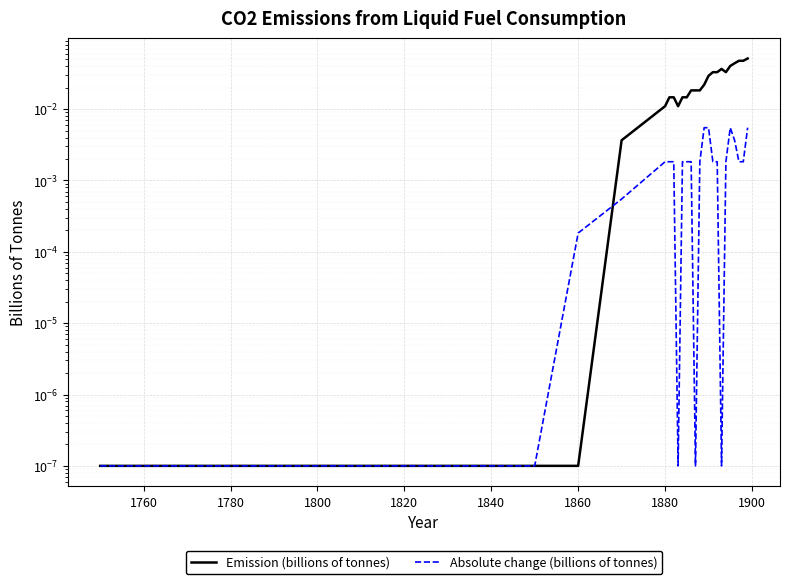

Is it true that Emission (billions of tonnes) equals 0.0 at 25?

False